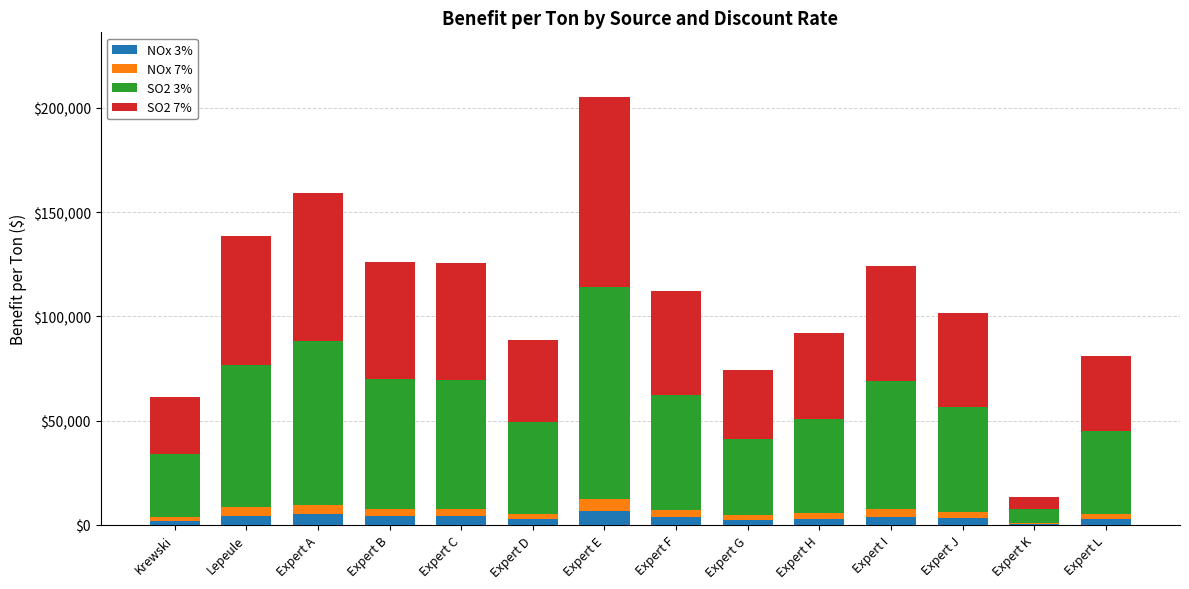

At which category is the sum across all series the highest?

Expert E